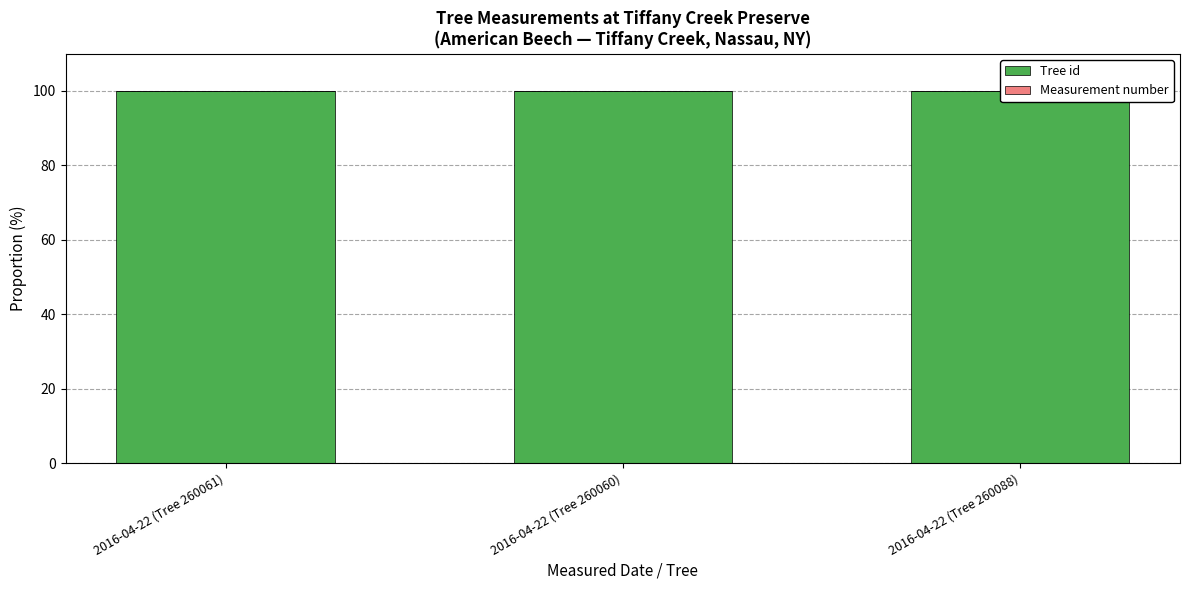

What is the average value of the Tree id series?

100.0